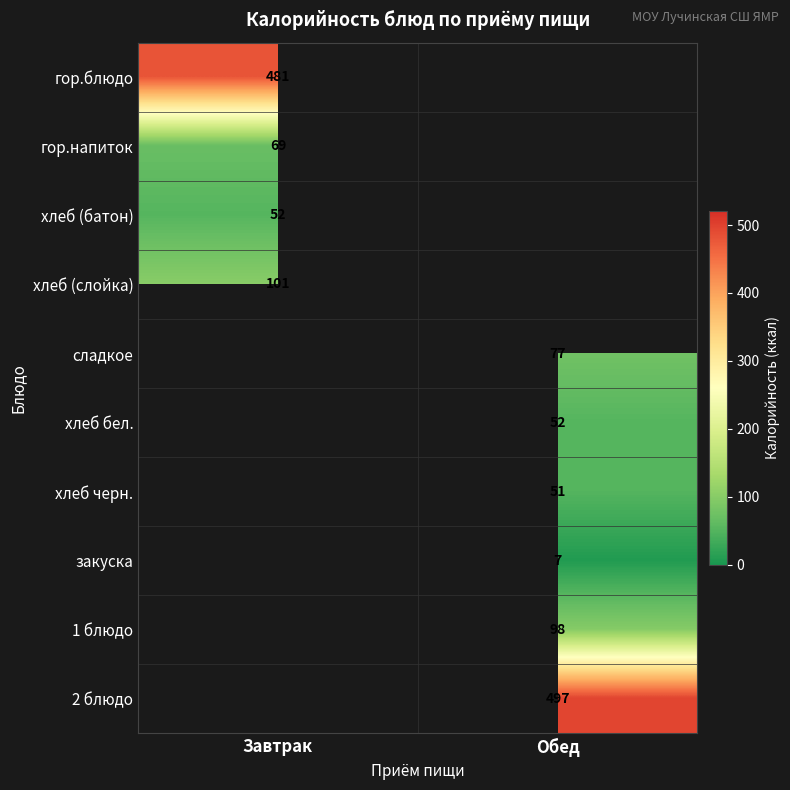

The хлеб черн. series shows 69 at Обед. True or false?

False